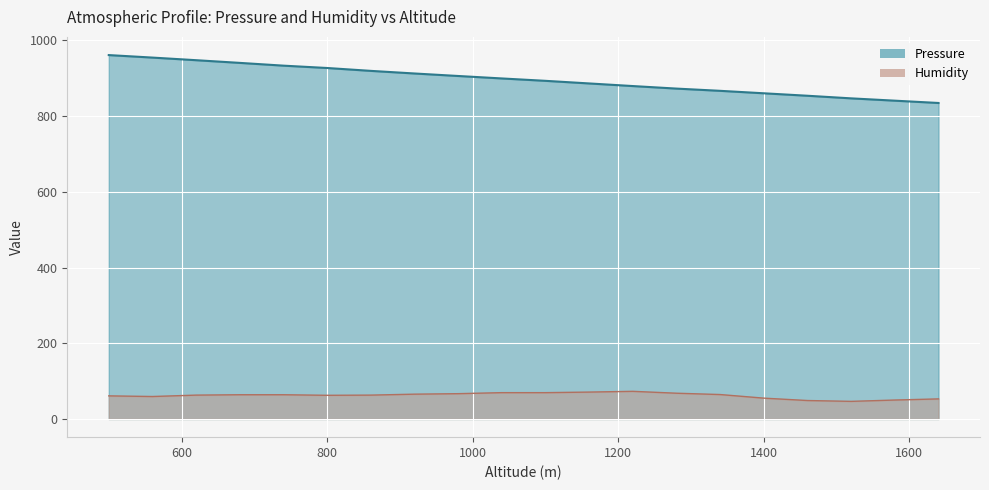

Read the Pressure value at 980.

905.8